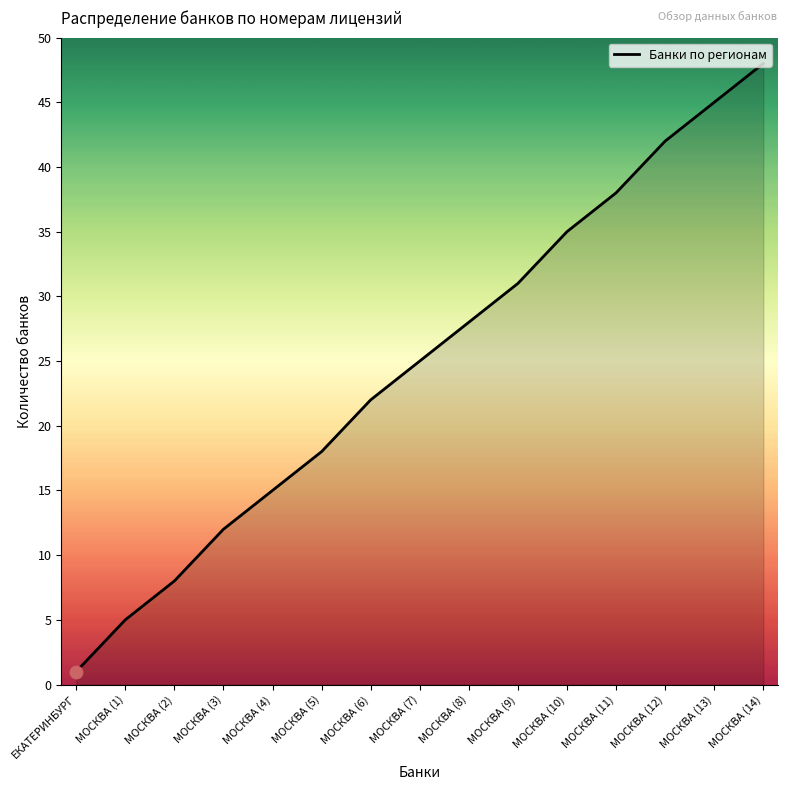

What is the ratio of the value at МОСКВА (2) to the value at МОСКВА (1)?

1.6